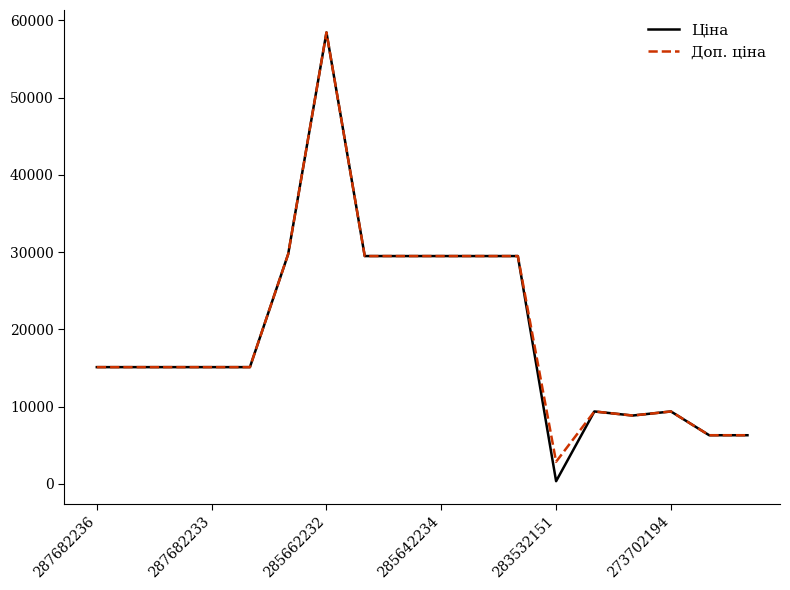

At how many categories does at least one series exceed 5289?

17